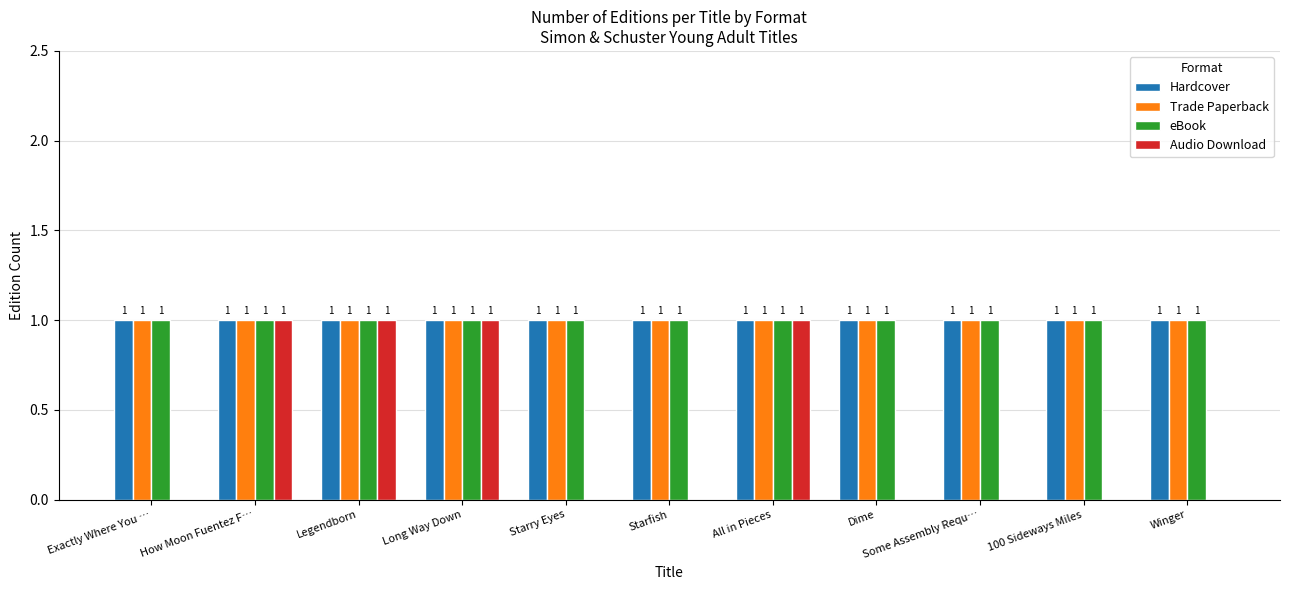

Is the value of Audio Download at Dime greater than the value of eBook at Exactly Where You …?

No